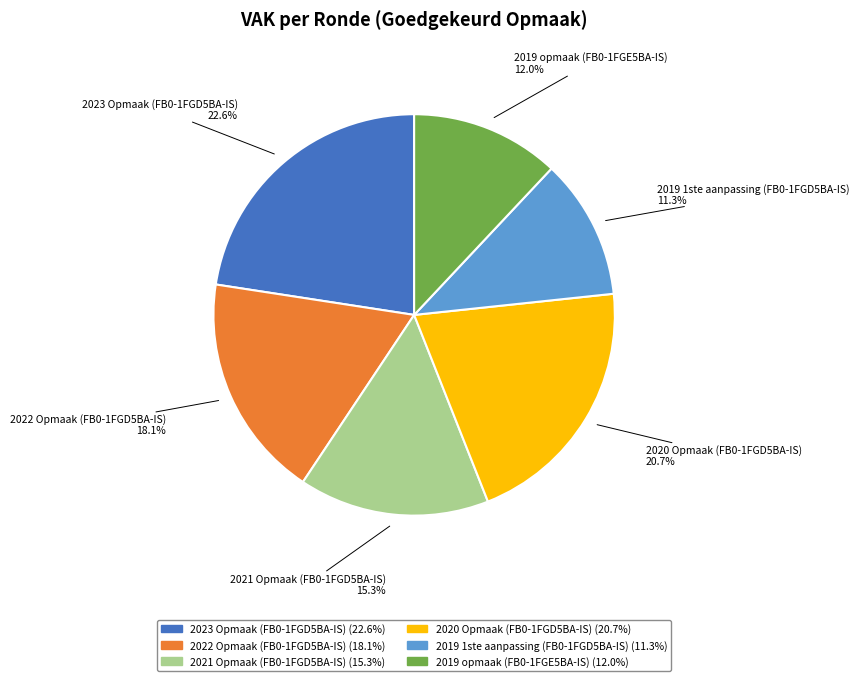

The 2020 Opmaak (FB0-1FGD5BA-IS) slice represents 28% of the pie. True or false?

False